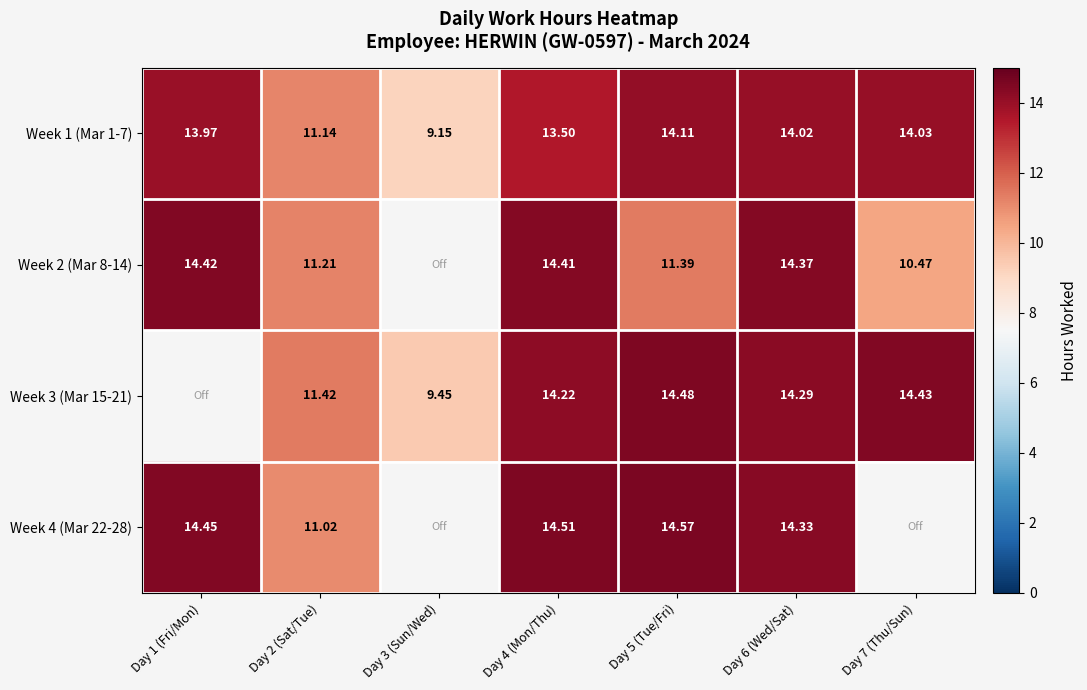

What is the difference between the second highest and second lowest values in the Week 1 (Mar 1-7) series?

2.9